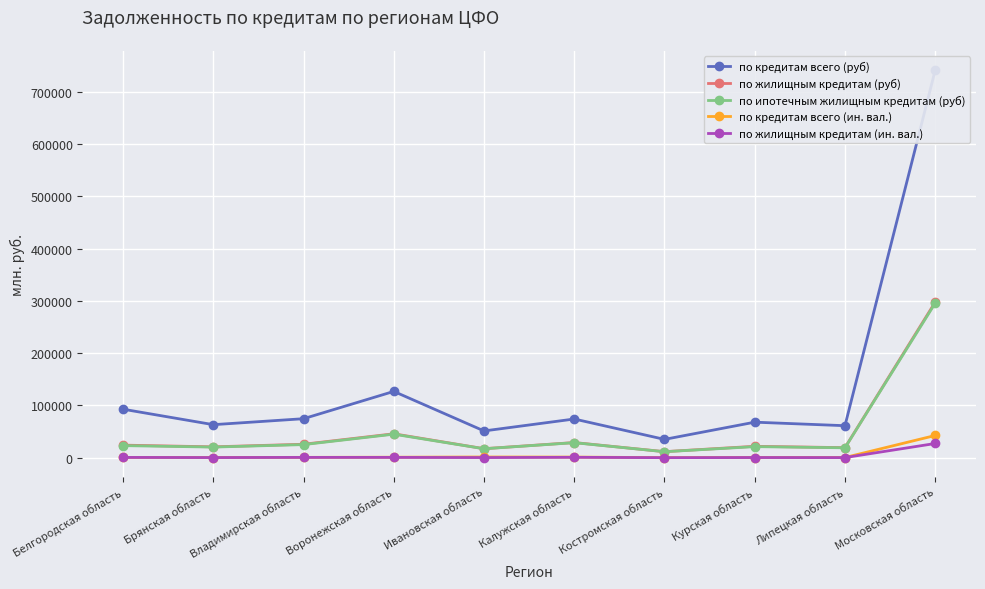

What is the approximate value of по кредитам всего (руб) at Курская область, to the nearest 50?

67950